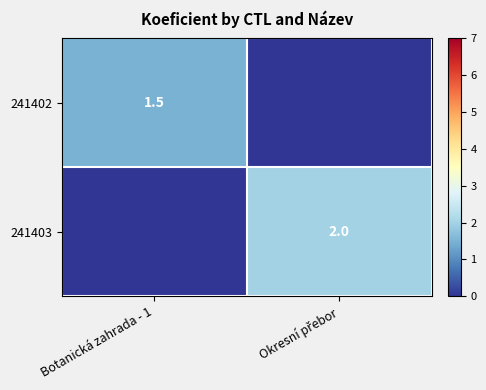

The value of 241402 at Botanická zahrada - 1 is 0.7. True or false?

False